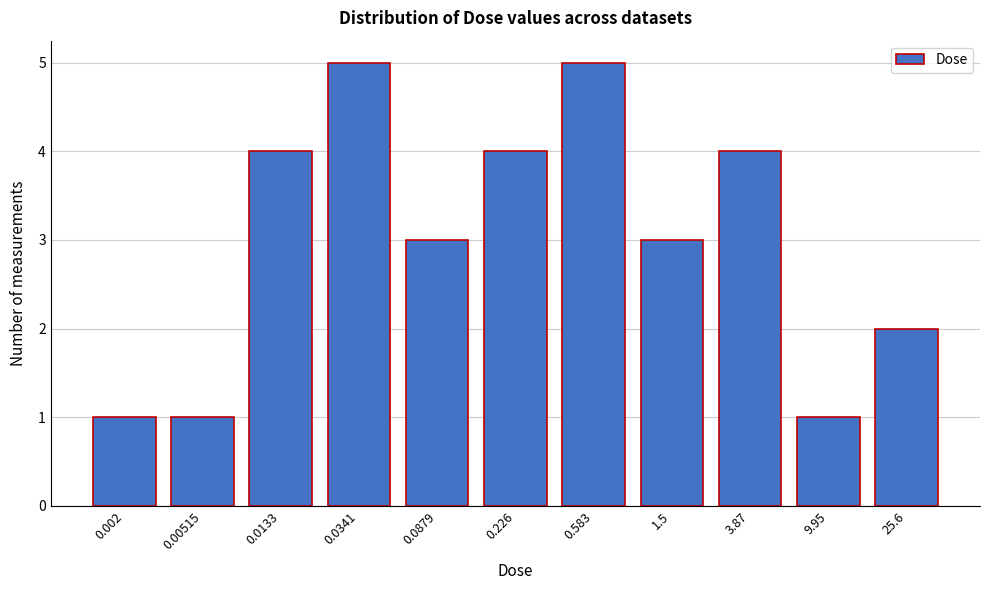

Reading left to right, transcribe all the data shown in this chart.

0.002=1	0.00515=1	0.0133=4	0.0341=5	0.0879=3	0.226=4	0.583=5	1.5=3	3.87=4	9.95=1	25.6=2